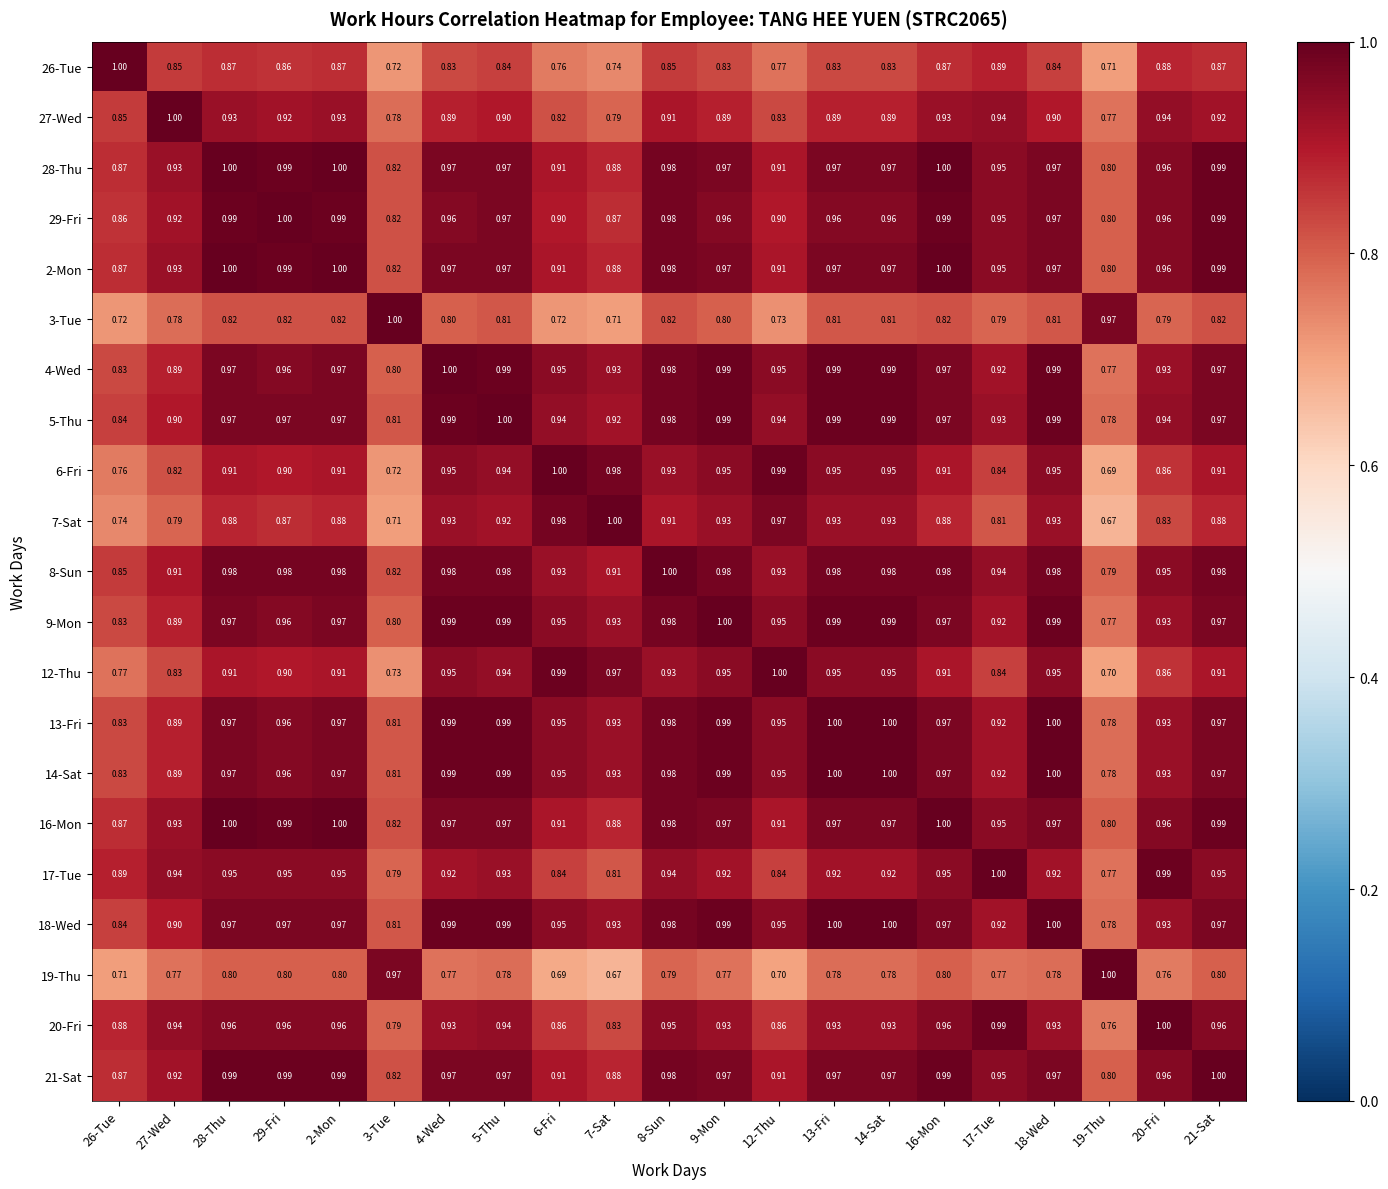

How many data points does each series have?

21